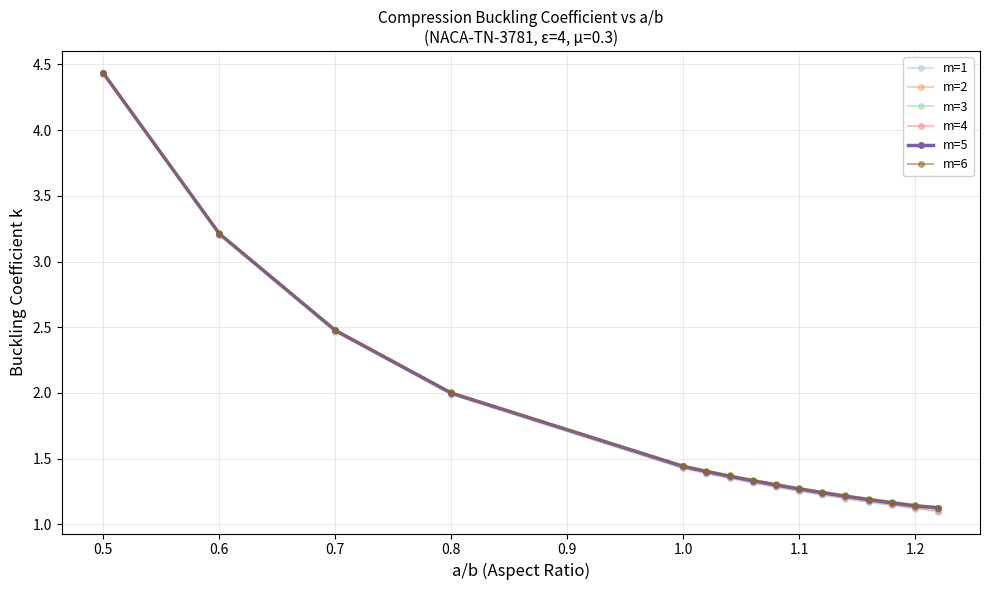

Which series has the largest range (max minus min)?

m=1